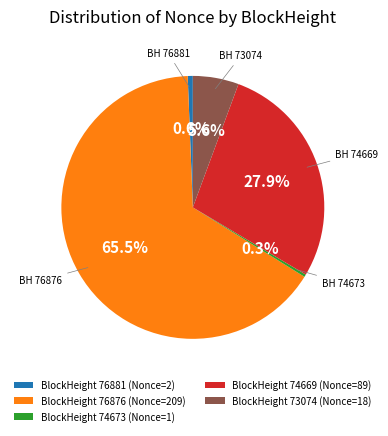

Which slice represents more than half of the pie?

BlockHeight 76876 (Nonce=209)